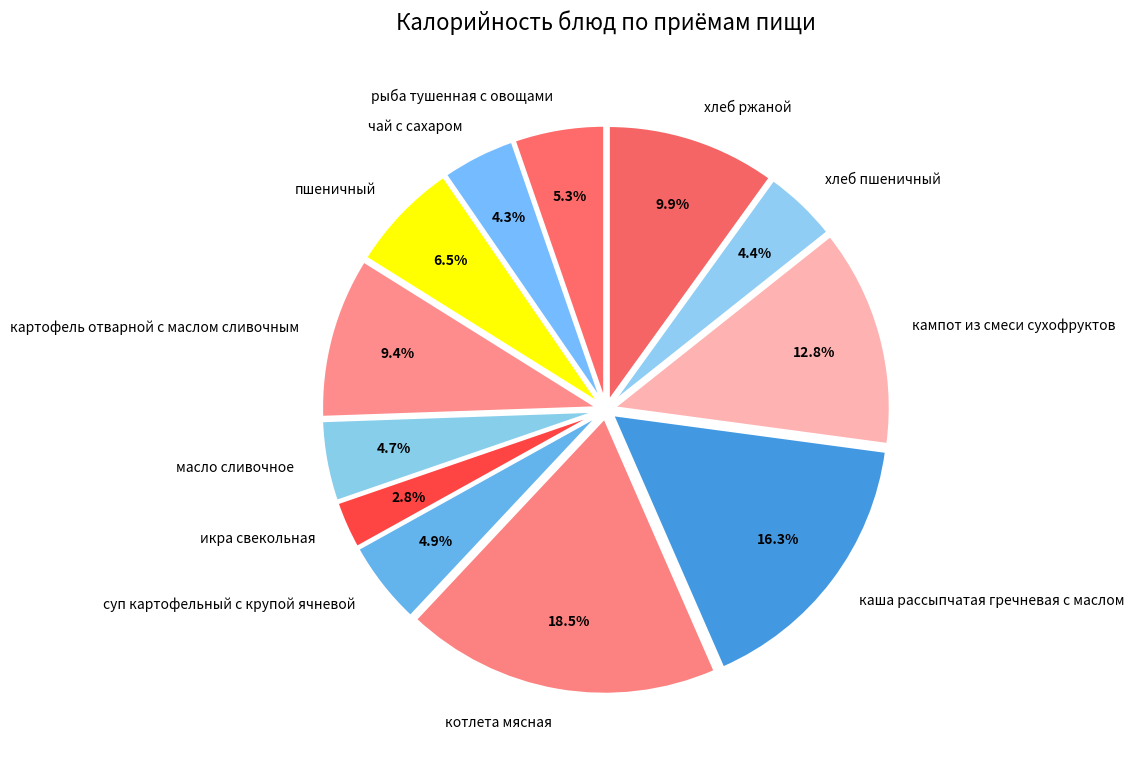

What portion of the pie excludes хлеб пшеничный?

95.6%